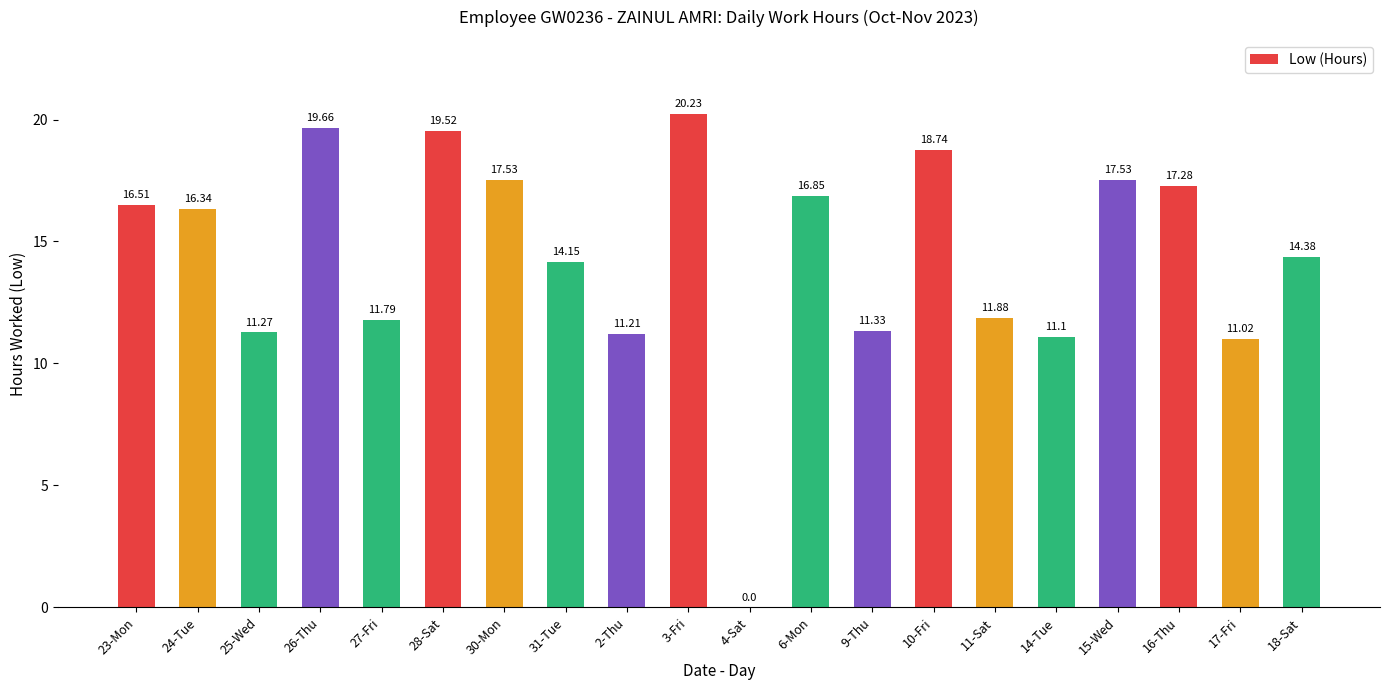

Reading left to right, list all the values displayed in this chart.

23-Mon=16.5	24-Tue=16.3	25-Wed=11.3	26-Thu=19.7	27-Fri=11.8	28-Sat=19.5	30-Mon=17.5	31-Tue=14.2	2-Thu=11.2	3-Fri=20.2	4-Sat=0.0	6-Mon=16.9	9-Thu=11.3	10-Fri=18.7	11-Sat=11.9	14-Tue=11.1	15-Wed=17.5	16-Thu=17.3	17-Fri=11.0	18-Sat=14.4